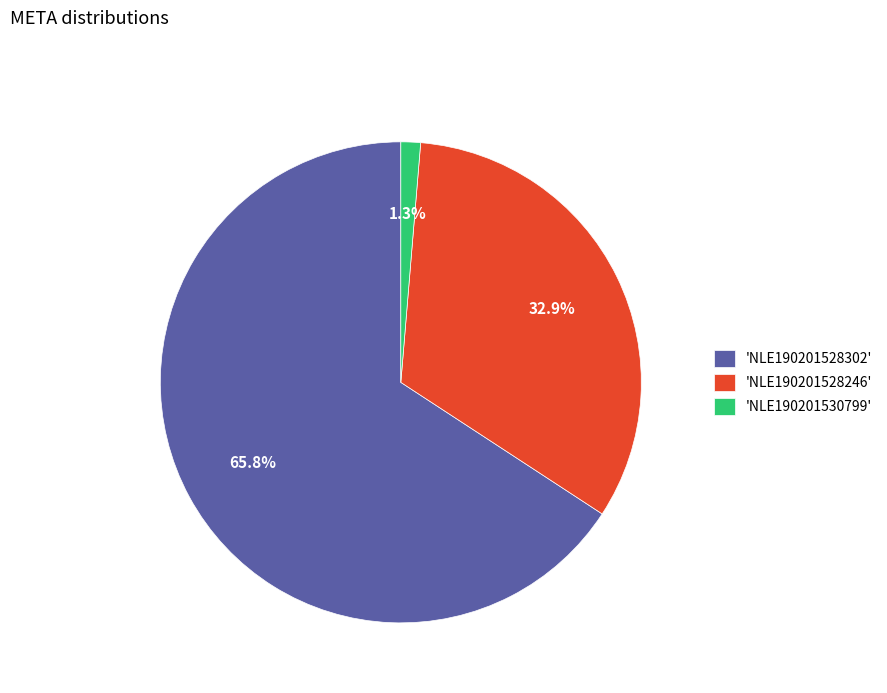

Which has a higher value, 'NLE190201528302' or 'NLE190201528246'?

'NLE190201528302'